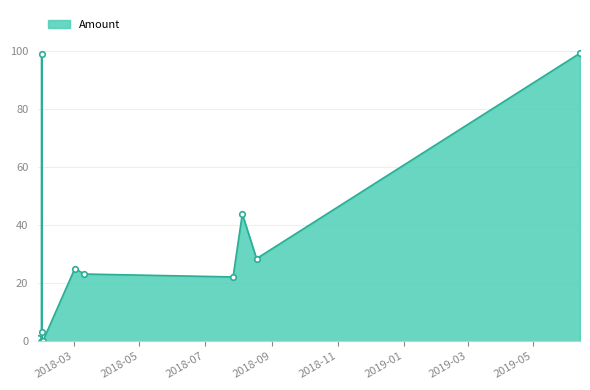

What is the maximum value shown in the chart?

99.3